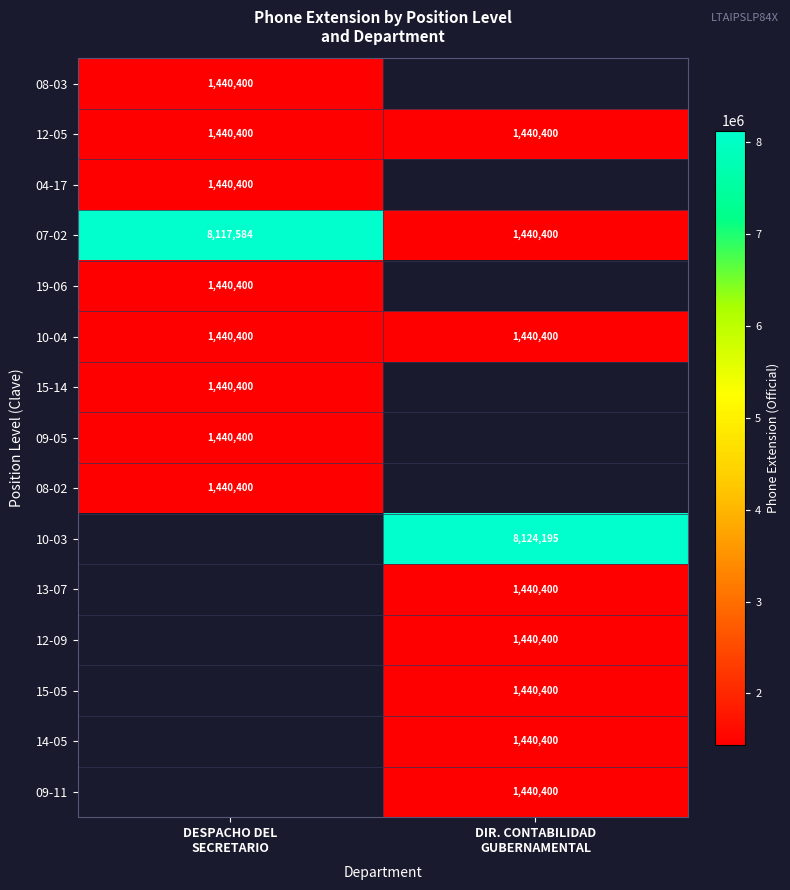

What is the maximum value for 07-02?

8117584